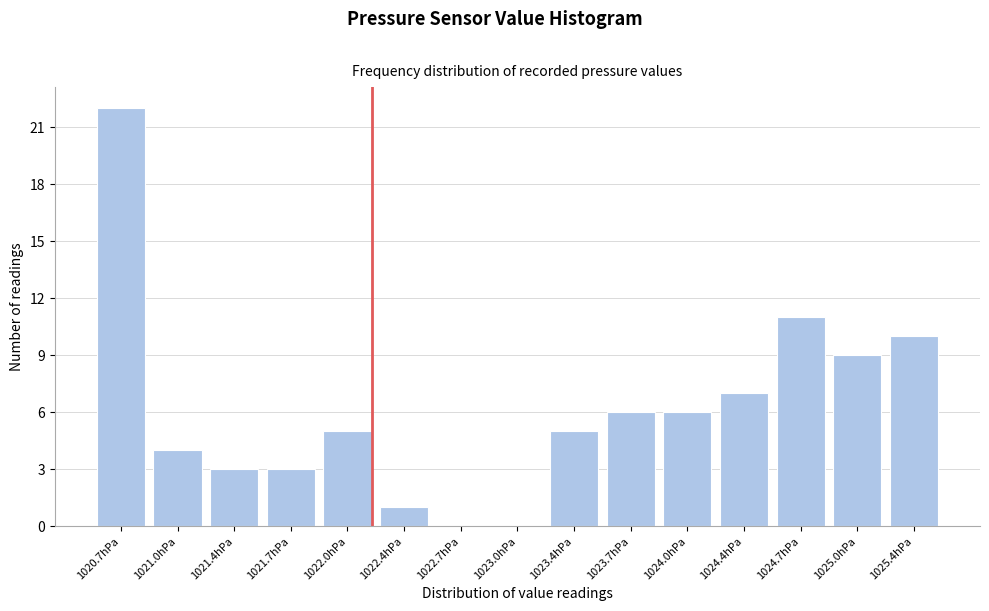

Reading left to right, transcribe all the data shown in this chart.

1020.7hPa=22	1021.0hPa=4	1021.4hPa=3	1021.7hPa=3	1022.0hPa=5	1022.4hPa=1	1022.7hPa=0	1023.0hPa=0	1023.4hPa=5	1023.7hPa=6	1024.0hPa=6	1024.4hPa=7	1024.7hPa=11	1025.0hPa=9	1025.4hPa=10